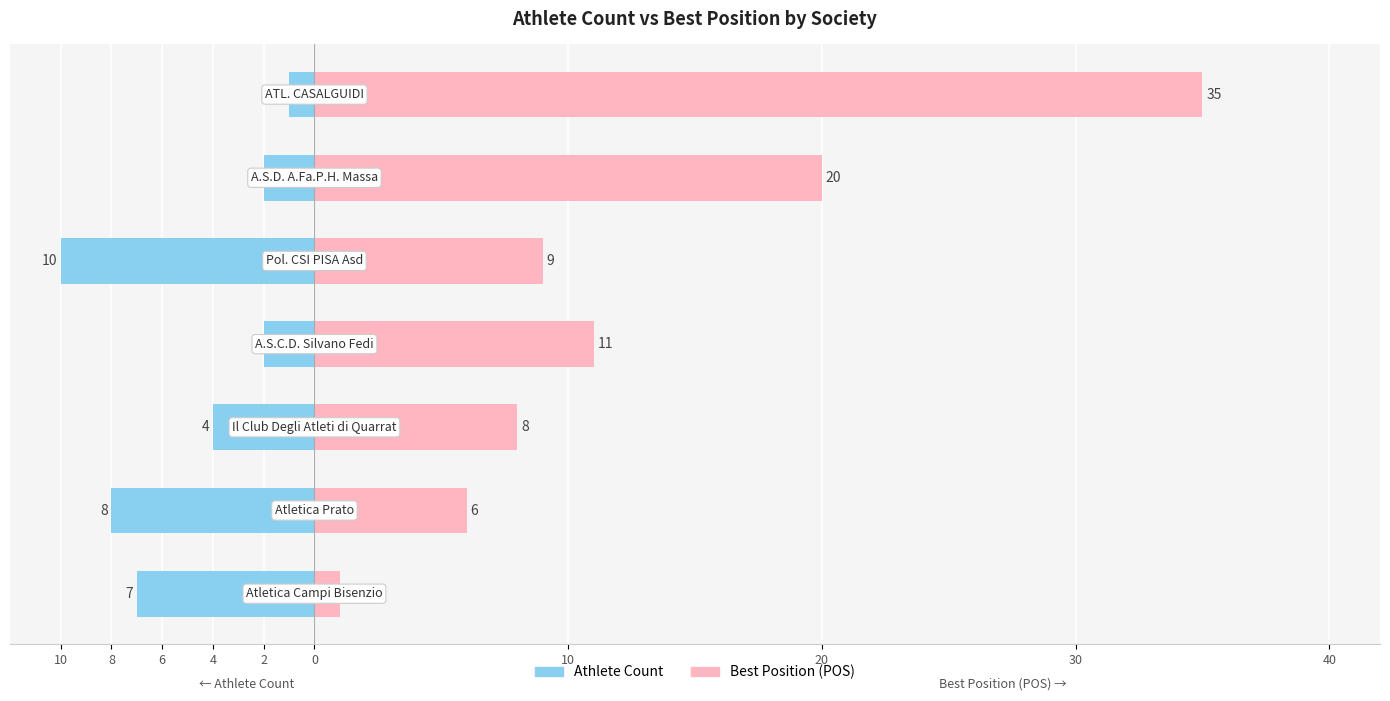

True or false: Athlete Count has a value of -2 at 4.

True